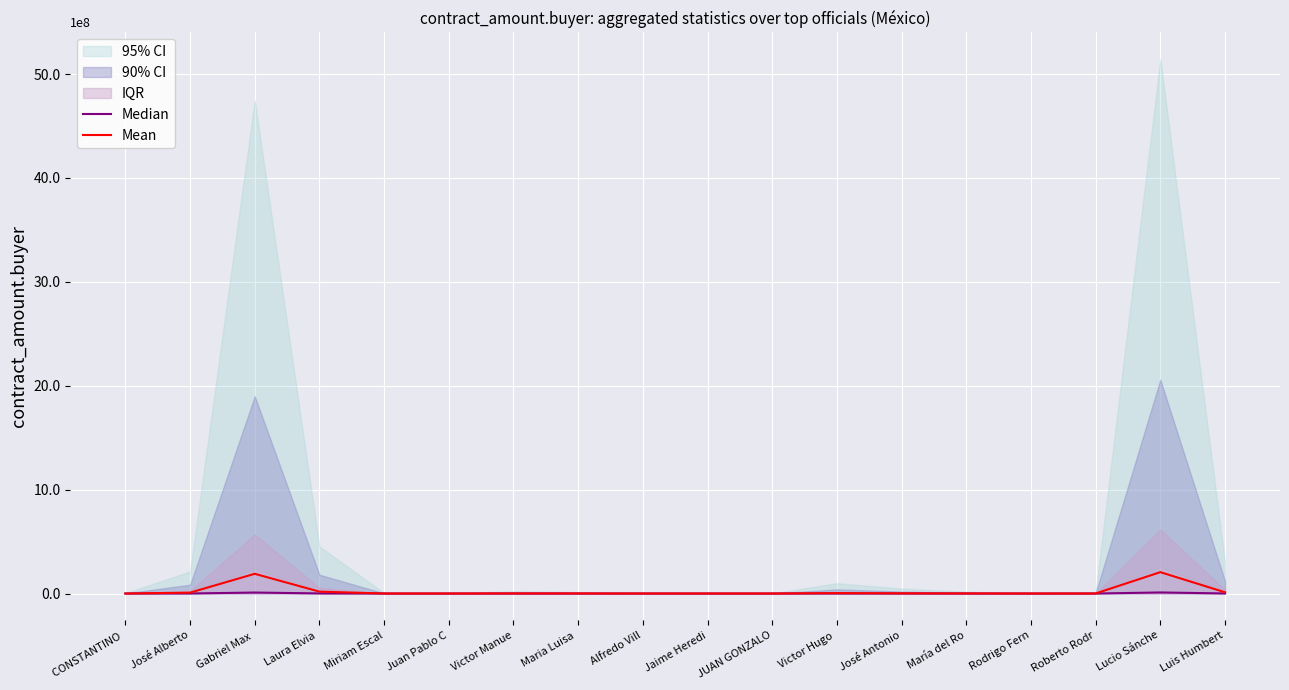

How many lines are shown in the chart?

2